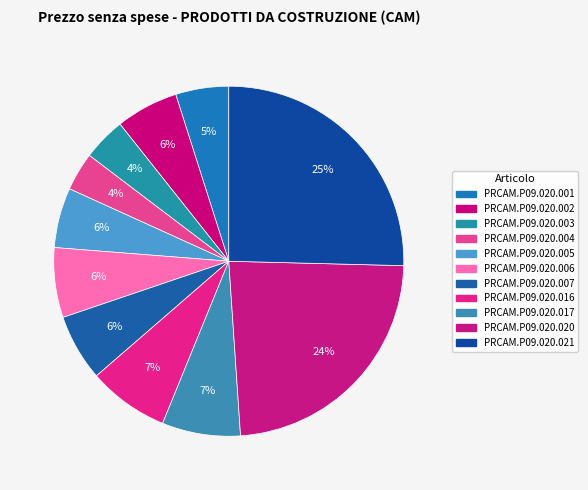

Which slice is the largest?

PRCAM.P09.020.021